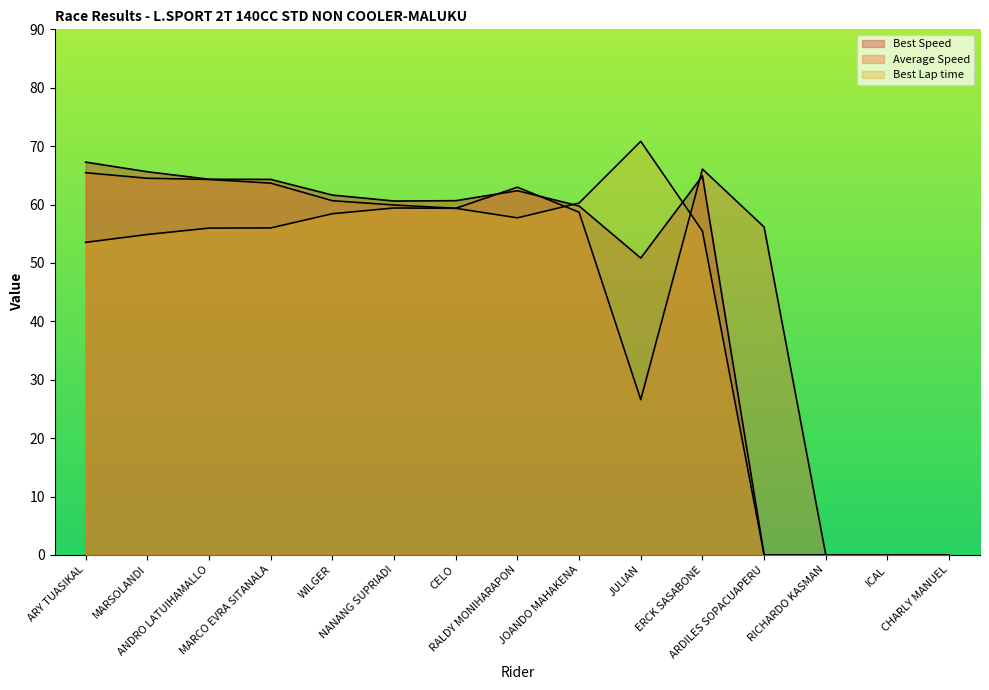

How many times do Best Lap time and Average Speed cross each other?

2